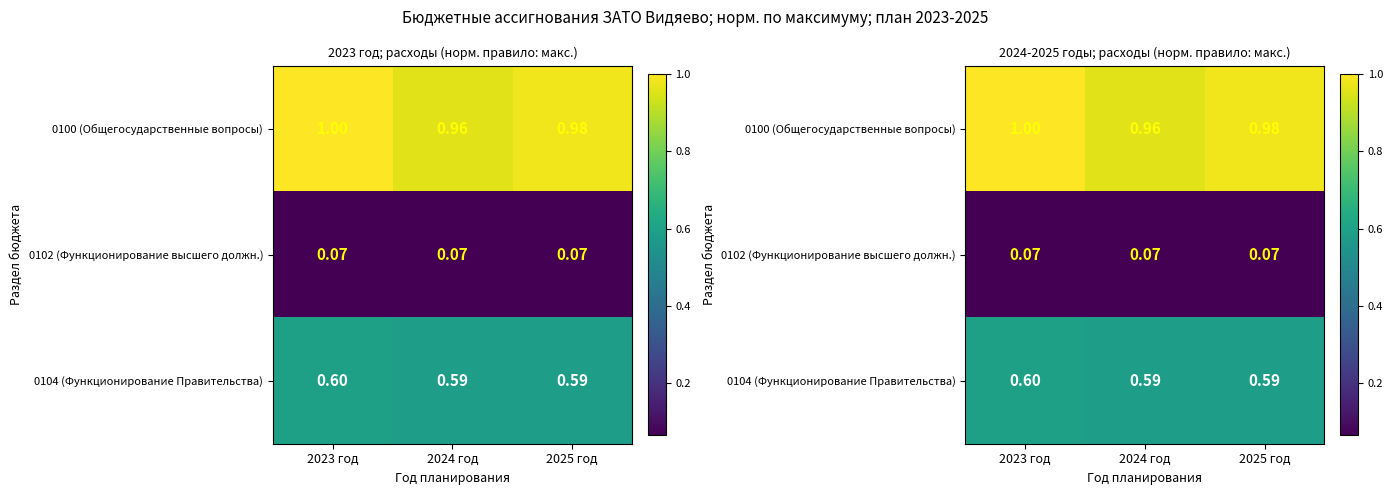

What is the difference between the highest and lowest values at 2024 год?

0.9